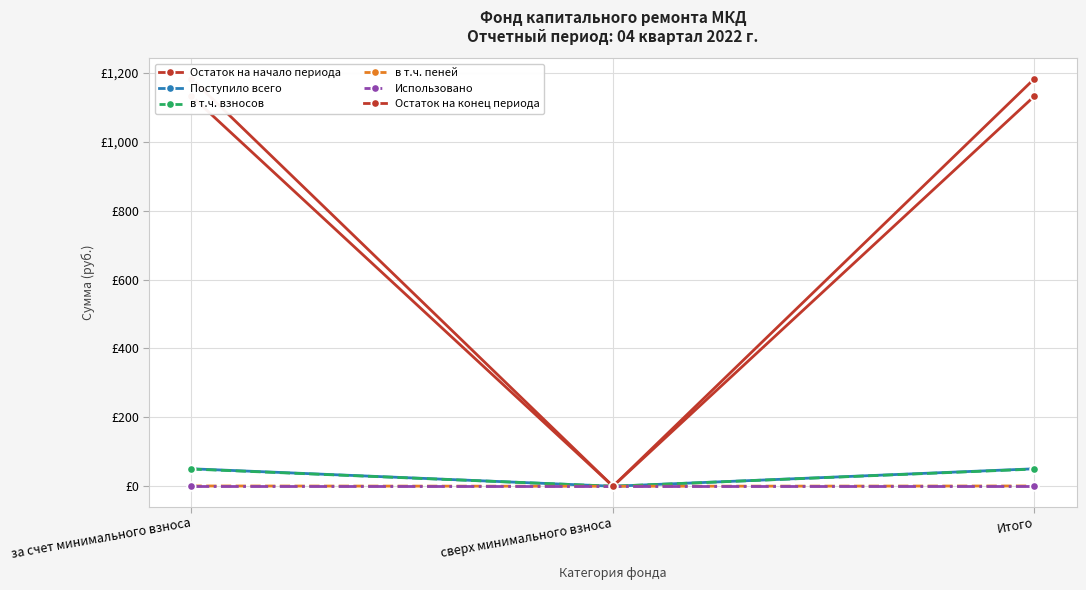

How many distinct data groups are displayed?

6